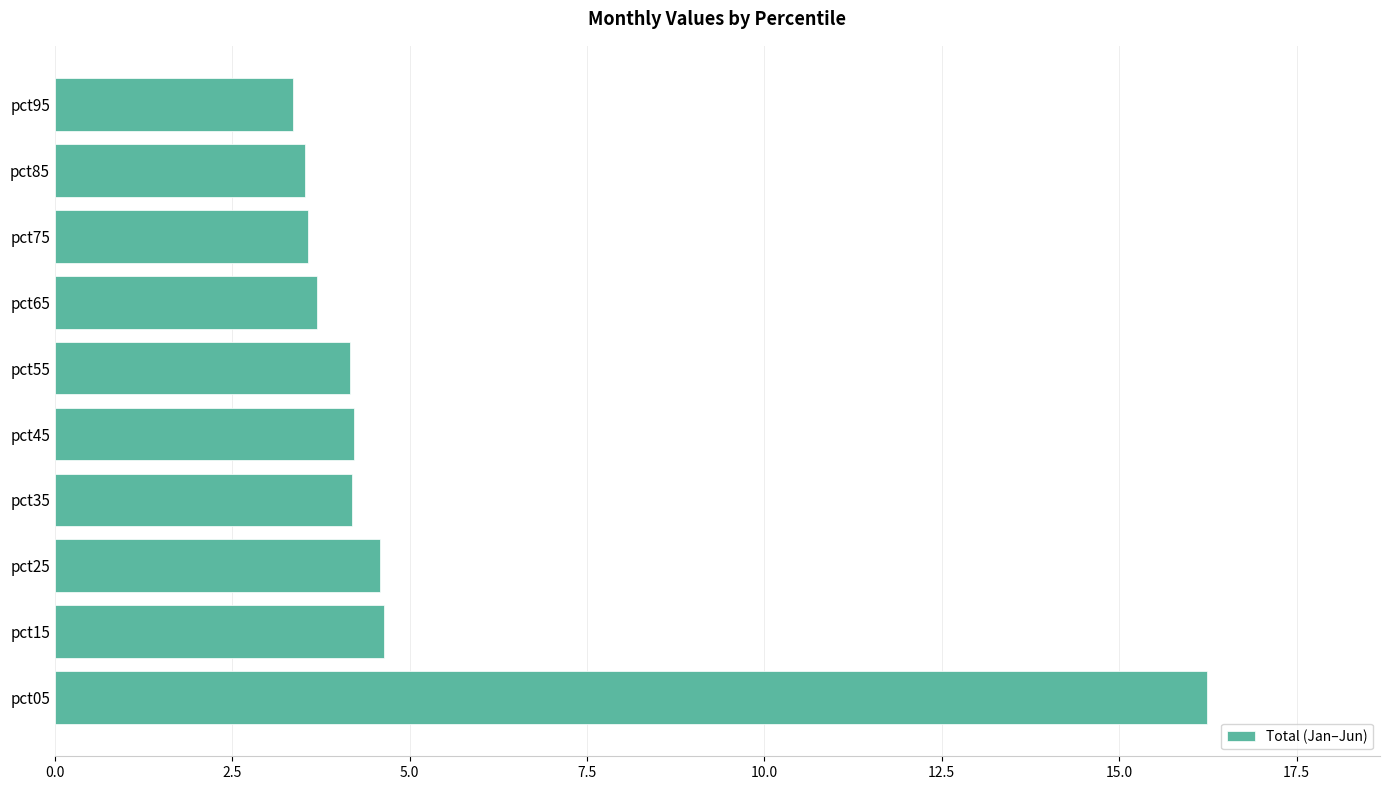

Read the value at pct75.

3.6